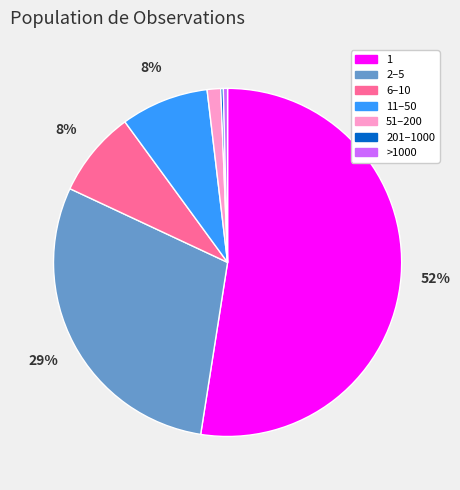

Which slice is the largest?

1